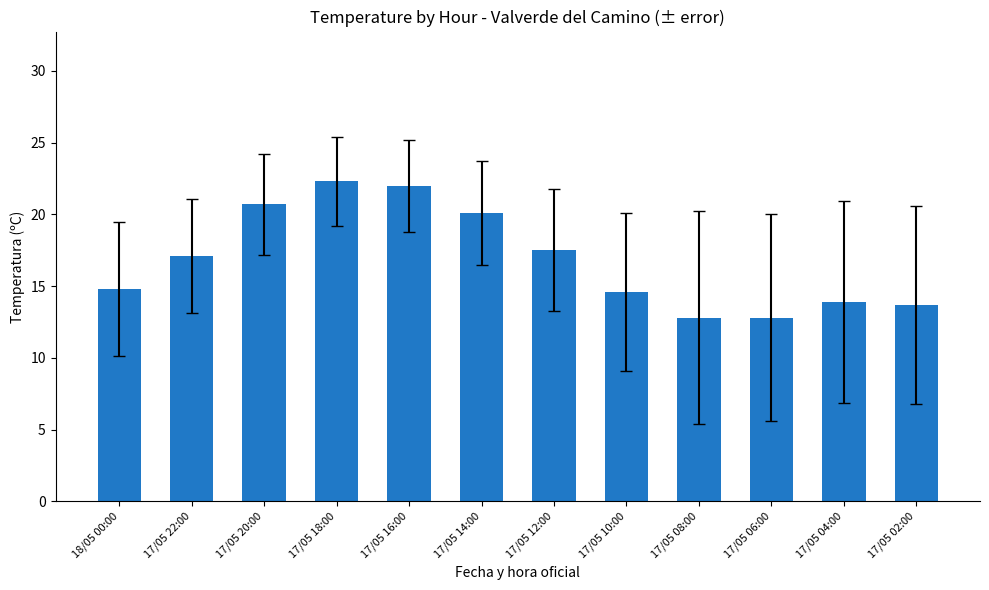

What is the label of the 8th bar from the right?

17/05 16:00